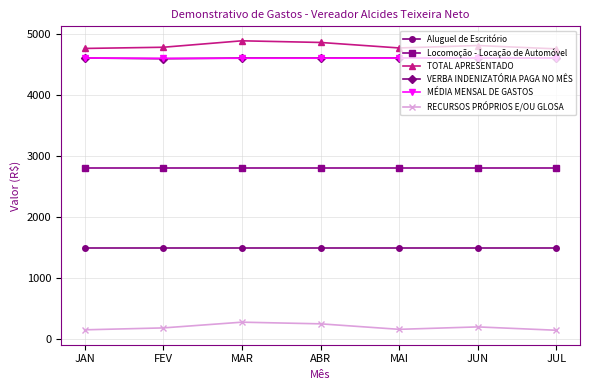

Which series has the largest total across all categories?

TOTAL APRESENTADO